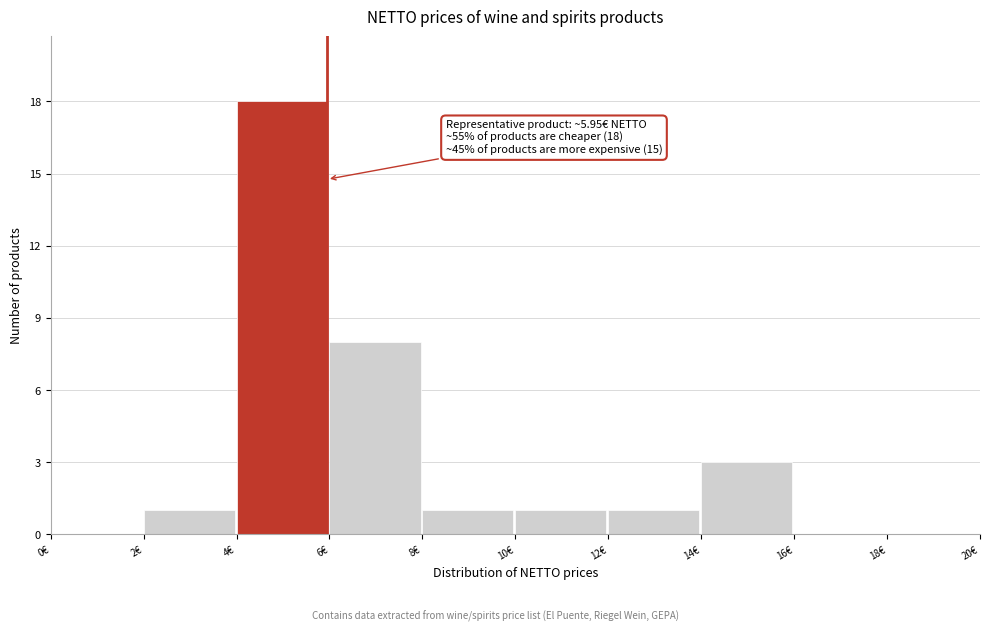

Over which range of the x-axis is the bar tallest?

4 to 6